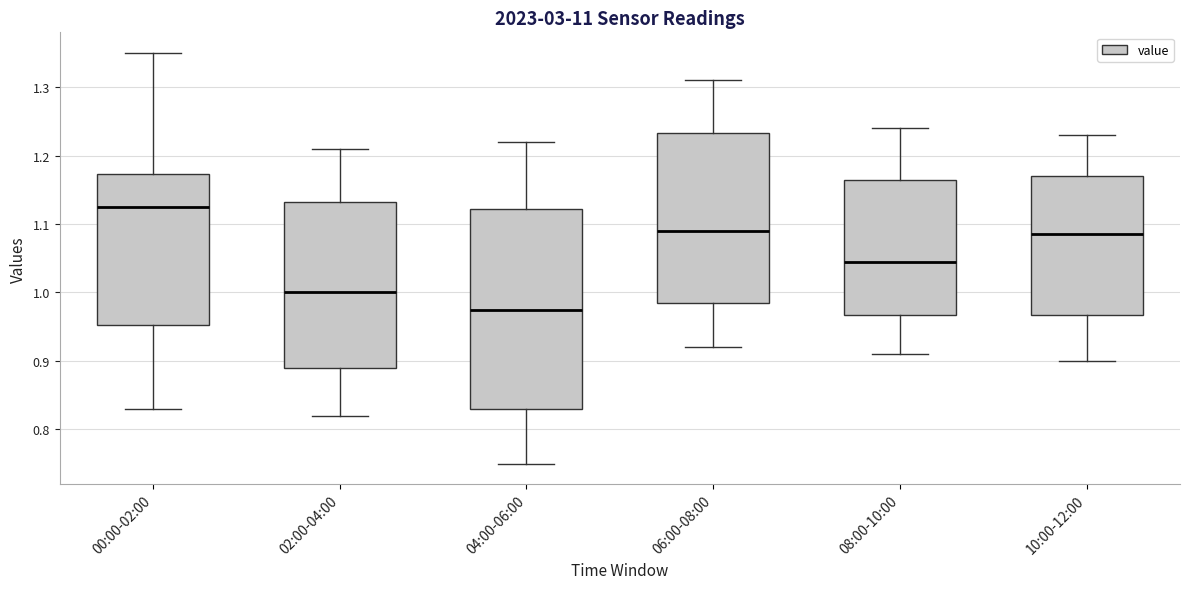

Which box has the lowest median line?

04:00-06:00